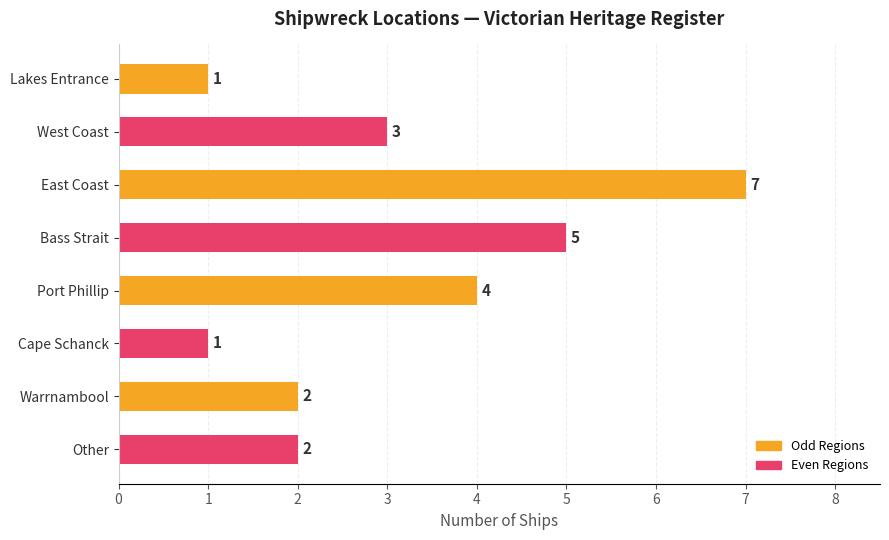

What is the difference between the maximum and minimum values?

6